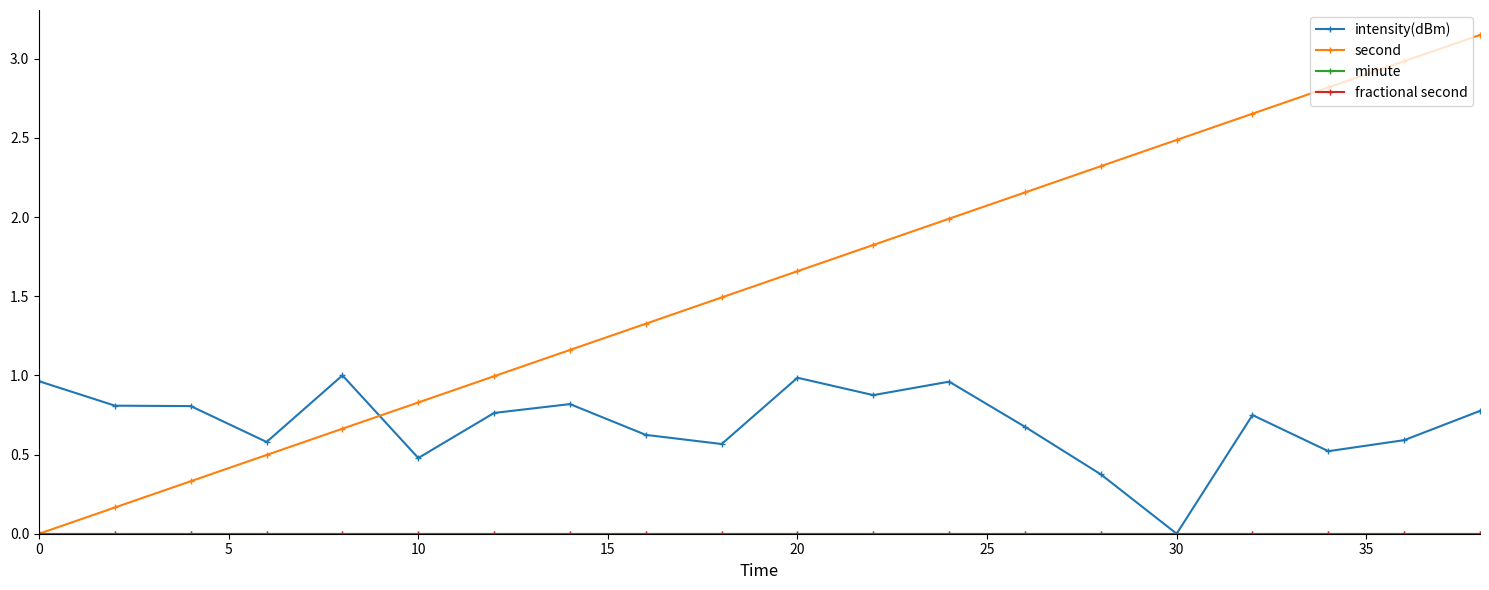

Does the chart have visible grid lines?

No